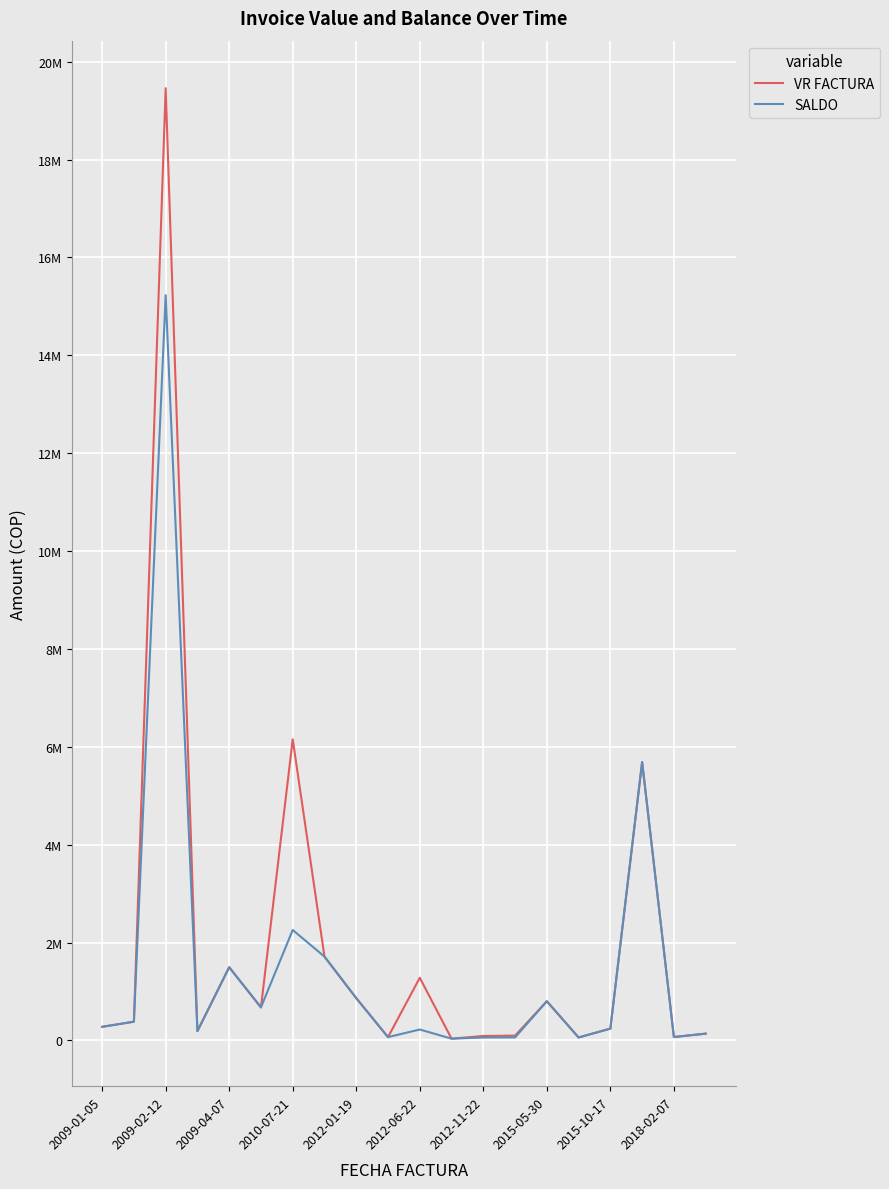

Reading left to right, transcribe all the data shown in this chart.

VR FACTURA: 277343	382278	19459807	189683	1495271	674596	6153157	1712268	863051	66900	1280098	35300	90461	97596	799678	59800	240406	5687562	68731	137912
SALDO: 277343	382278	15230589	189683	1495271	674596	2256400	1712268	863051	66900	222300	35300	58892	61280	799678	59800	240406	5687562	68731	137912